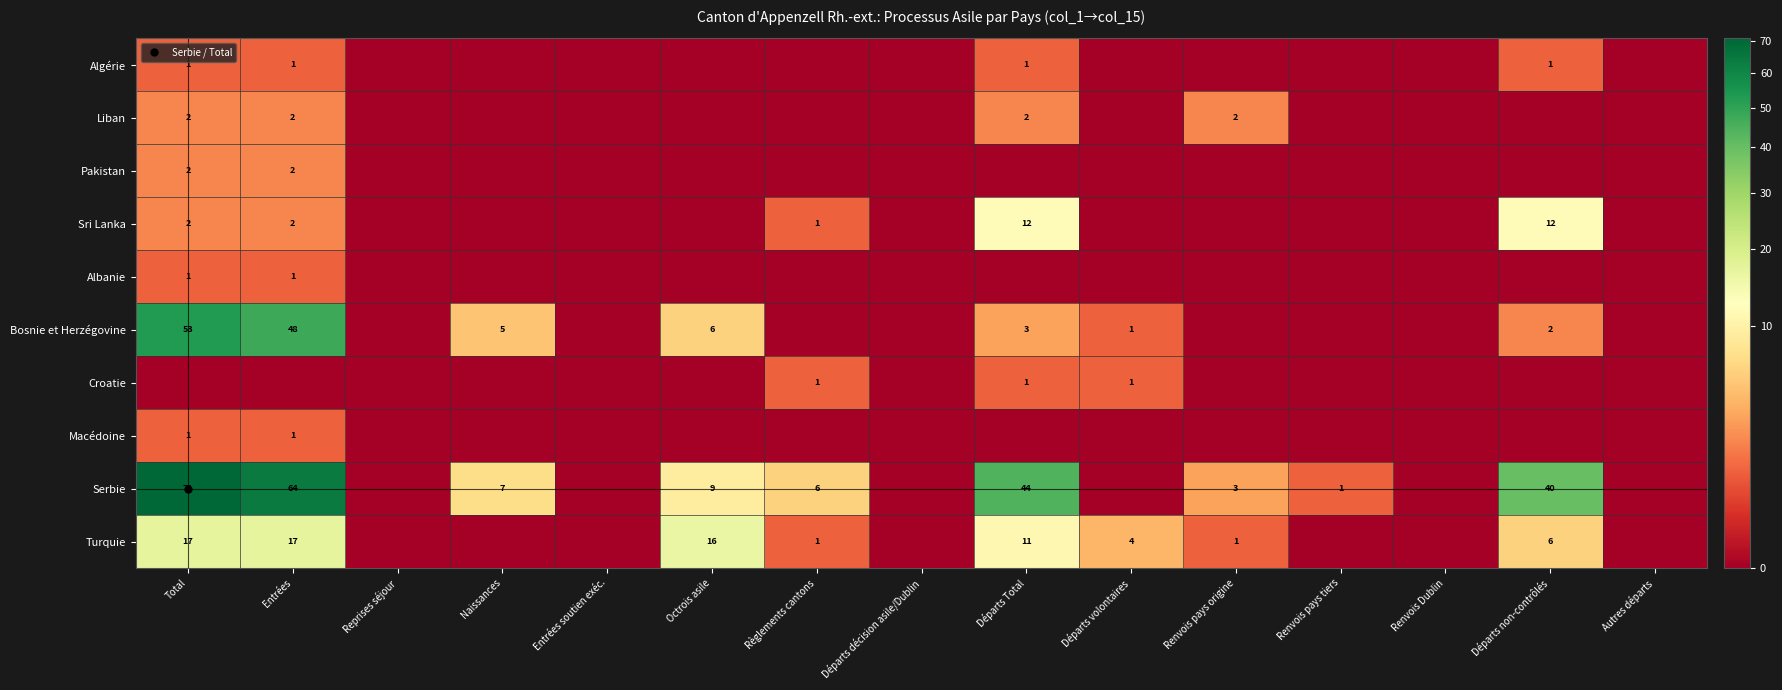

What is the average value of the Sri Lanka series?

2